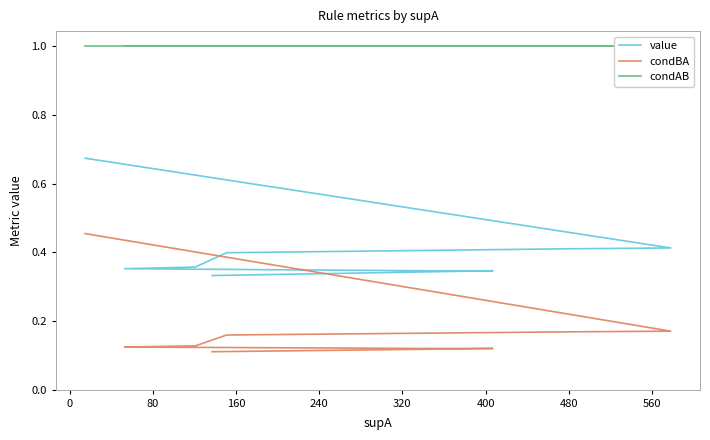

What is the total value across all series at 560?

1.5